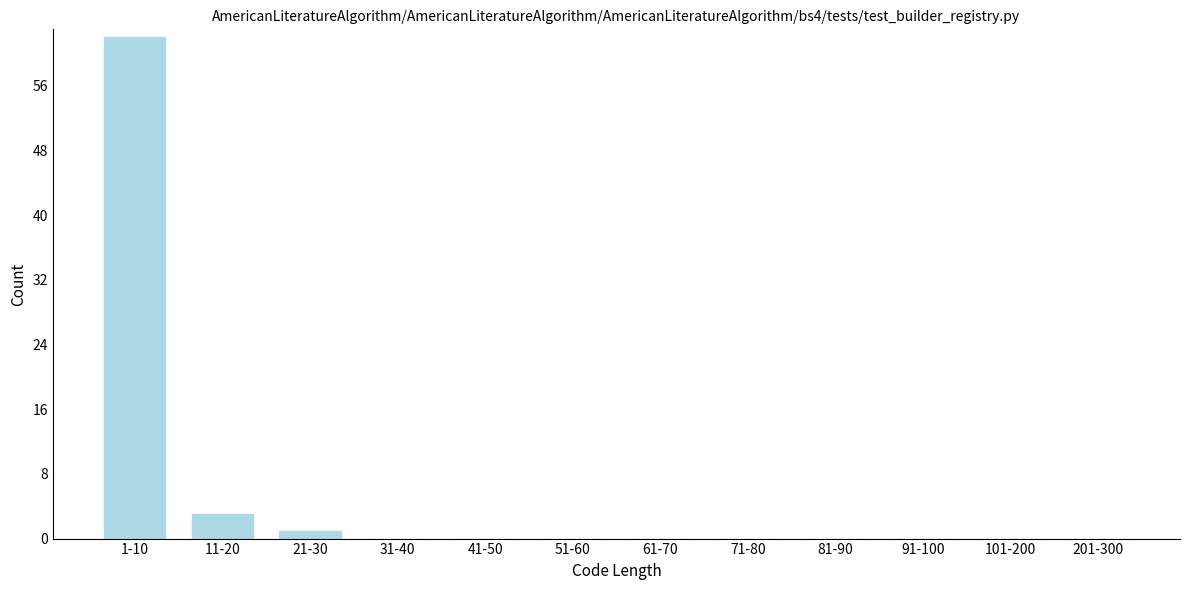

Reading left to right, transcribe all the data shown in this chart.

1-10=62	11-20=3	21-30=1	31-40=0	41-50=0	51-60=0	61-70=0	71-80=0	81-90=0	91-100=0	101-200=0	201-300=0